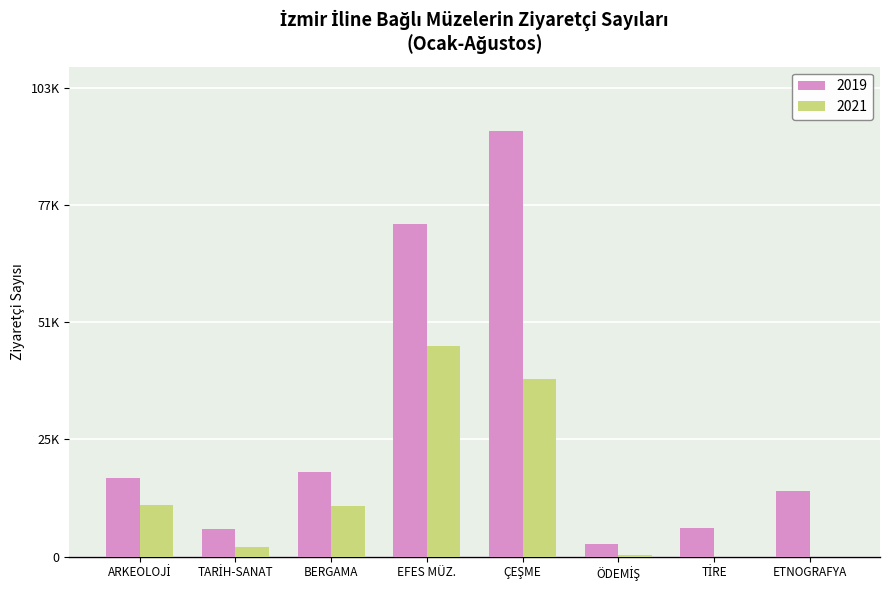

Are the bars horizontal?

No